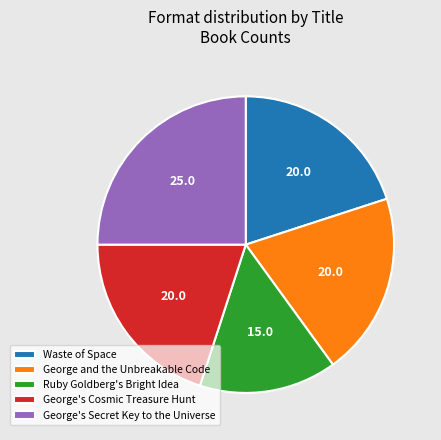

The George and the Unbreakable Code slice represents 8% of the pie. True or false?

False